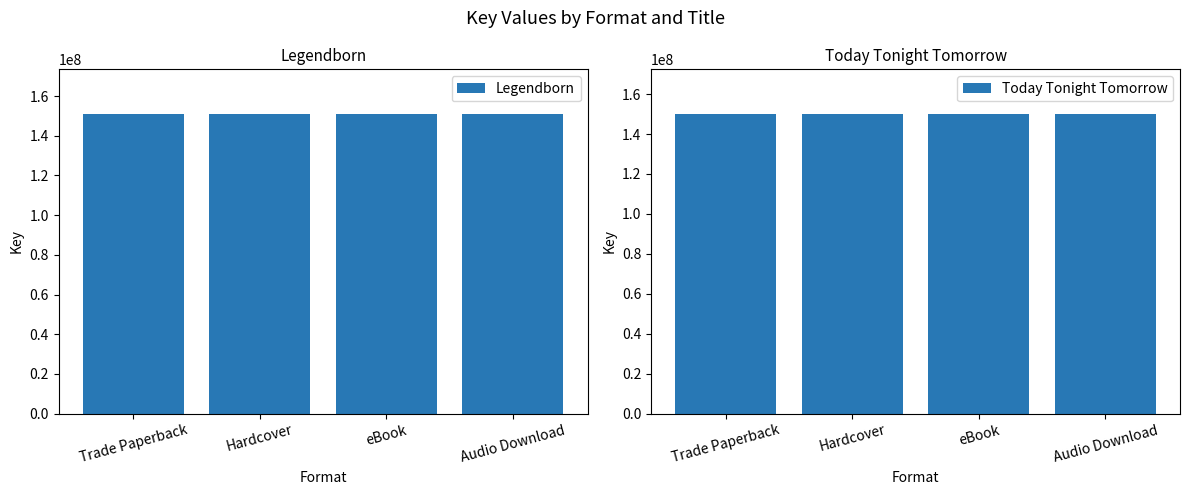

Is it true that Today Tonight Tomorrow equals 54769739 at eBook?

False